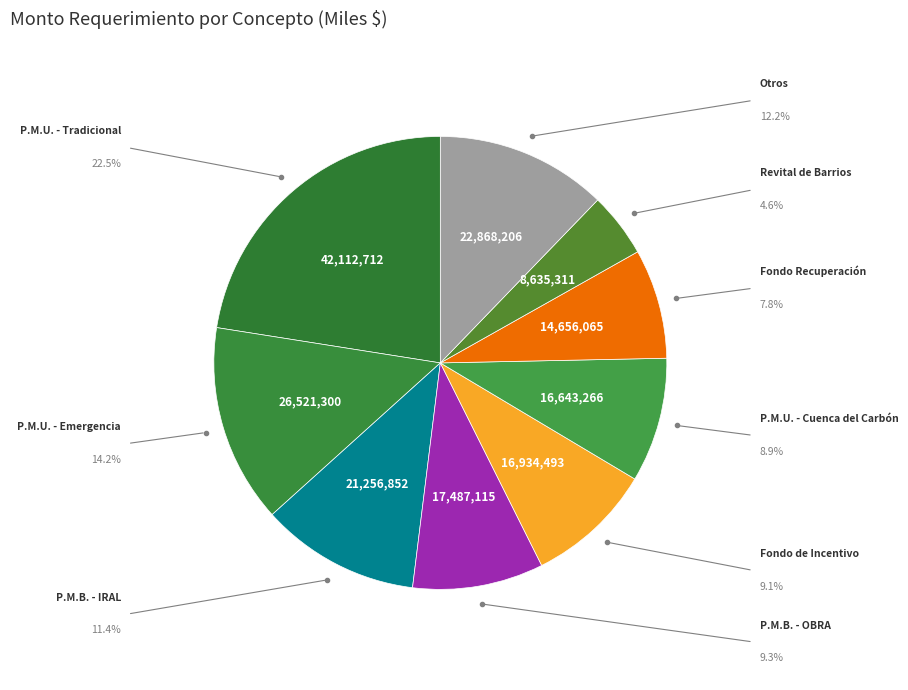

How many segments does this pie chart have?

9